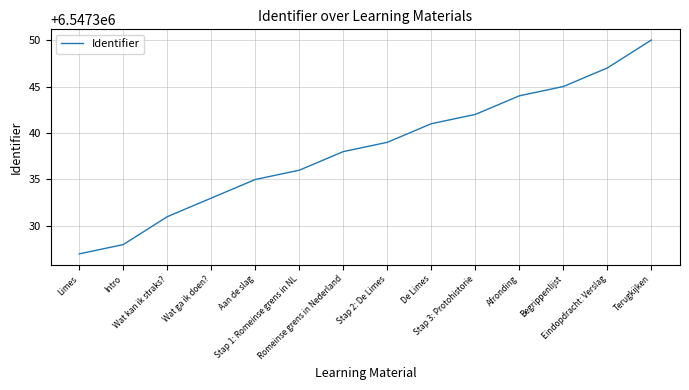

What is the minimum value shown in the chart?

6547327